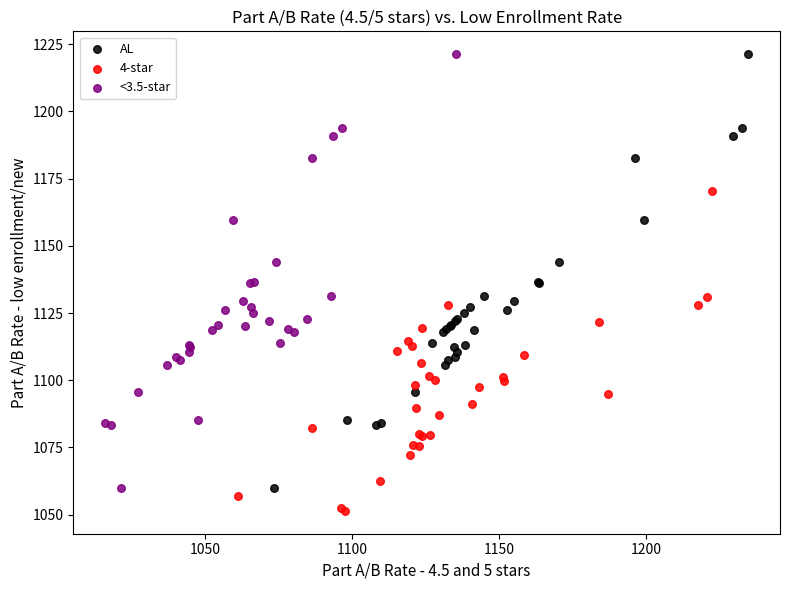

Which series reaches the minimum Y coordinate?

4-star